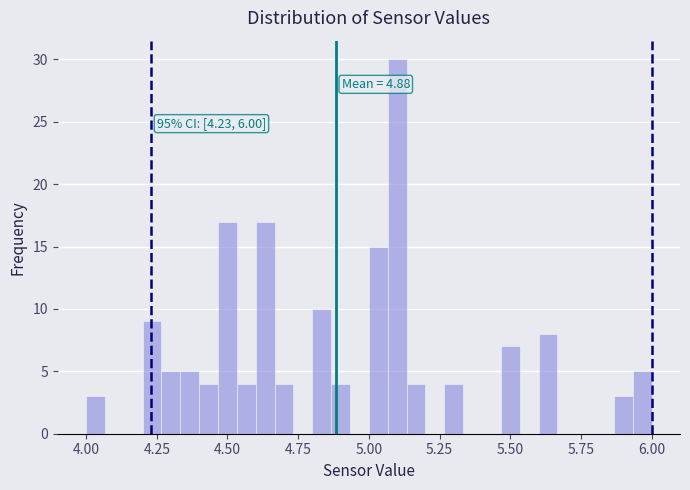

Read against the x-axis, roughly where is the centre of the tallest bar?

5.10